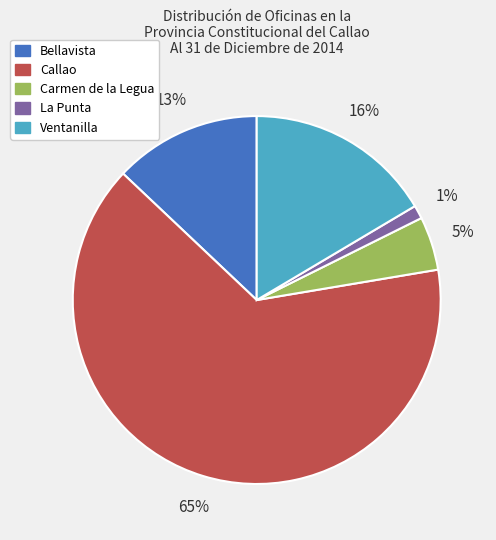

Which has a higher value, Bellavista or Carmen de la Legua?

Bellavista